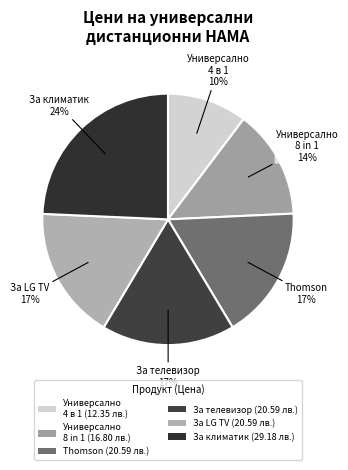

What is the smallest slice in the pie chart?

Универсално 4 в 1 (12.35 лв.)